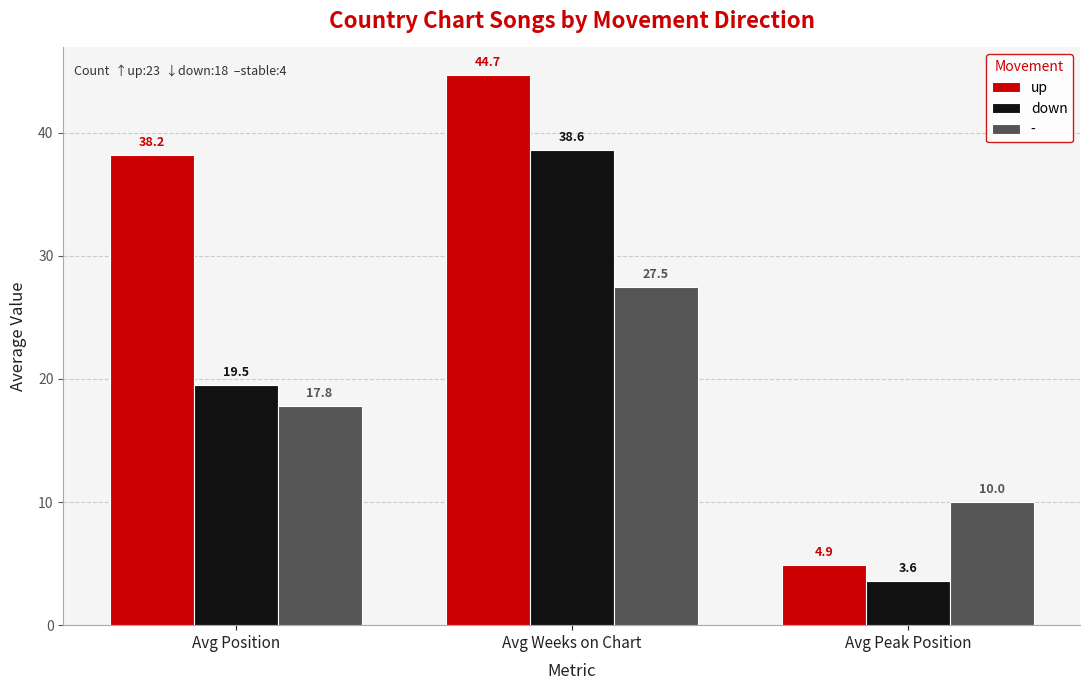

What are all the series names shown in the legend?

up, down, -